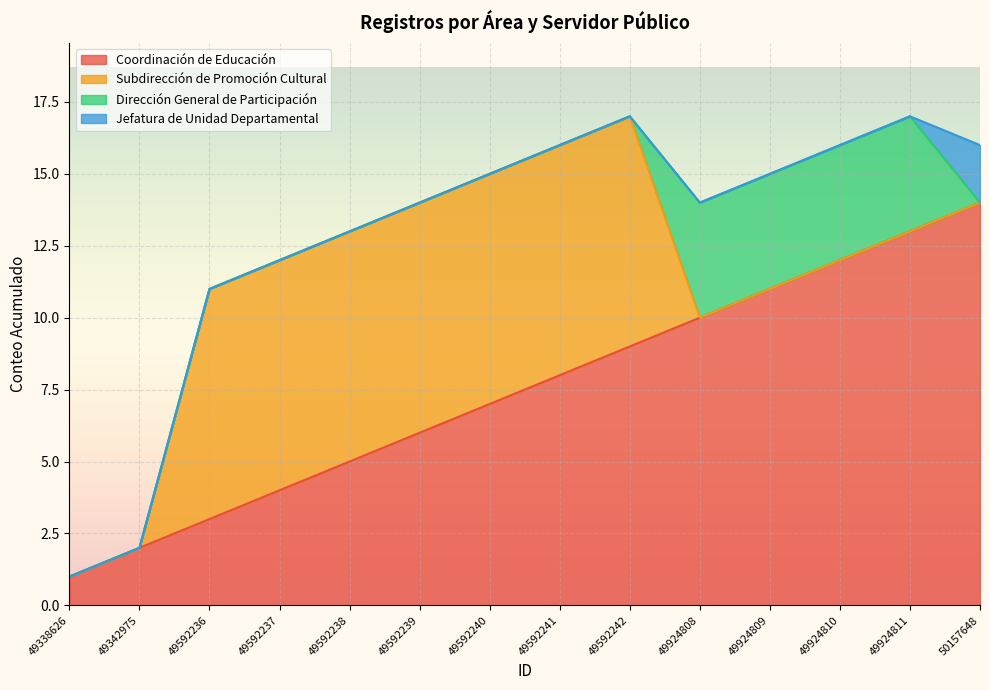

Reading left to right, list all the values displayed in this chart.

Coordinación de Educación: 1	2	3	4	5	6	7	8	9	10	11	12	13	14
Subdirección de Promoción Cultural: 0	0	8	8	8	8	8	8	8	0	0	0	0	0
Dirección General de Participación: 0	0	0	0	0	0	0	0	0	4	4	4	4	0
Jefatura de Unidad Departamental: 0	0	0	0	0	0	0	0	0	0	0	0	0	2